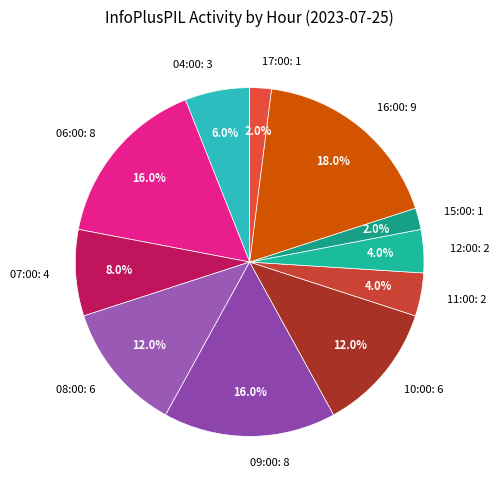

Which has a higher value, 12:00: 2 or 07:00: 4?

07:00: 4